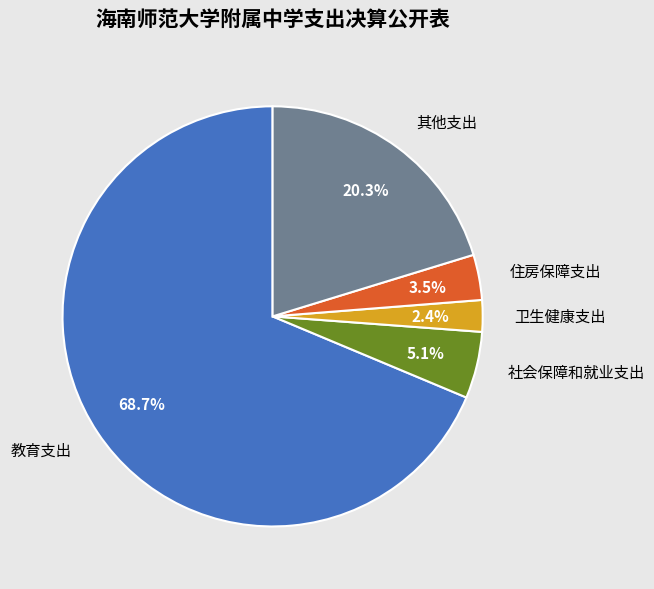

To the nearest percent, what is the difference between the 其他支出 and 社会保障和就业支出 slice percentages?

15%